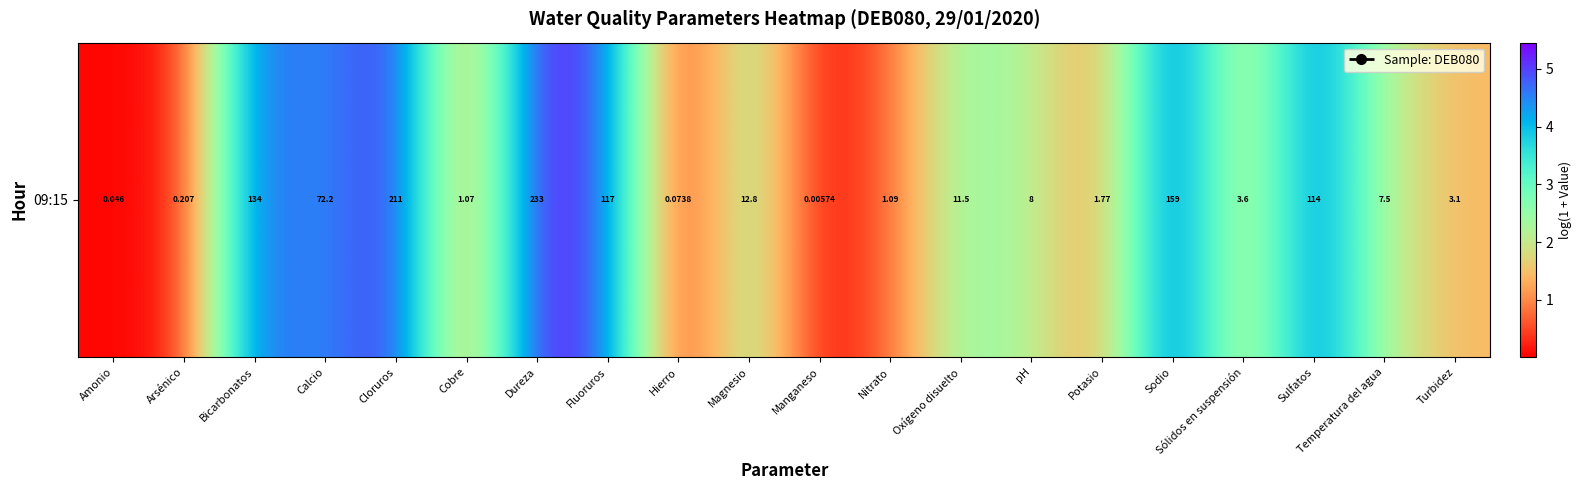

Count the number of data series in this chart.

1